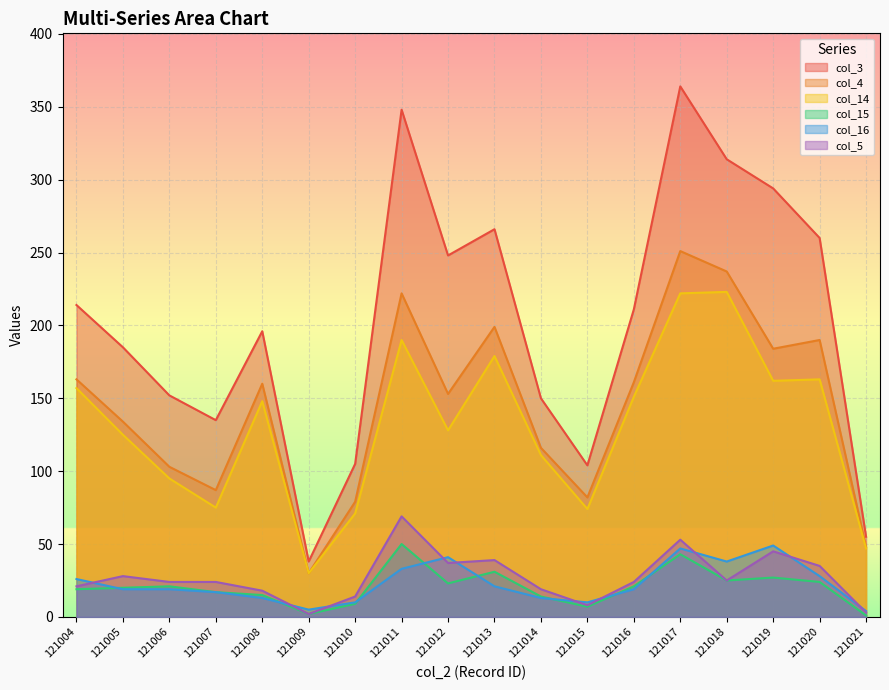

True or false: col_5 has a value of 21 at 121004.

True